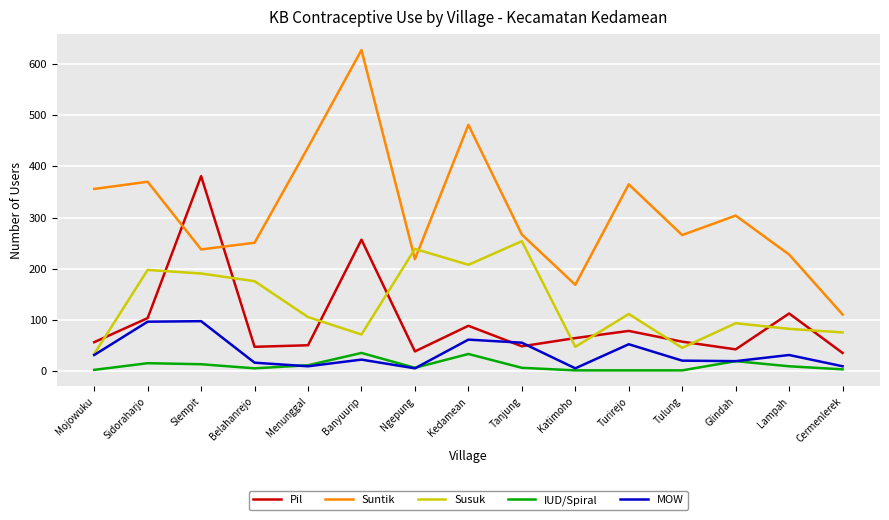

How many lines are shown in the chart?

5